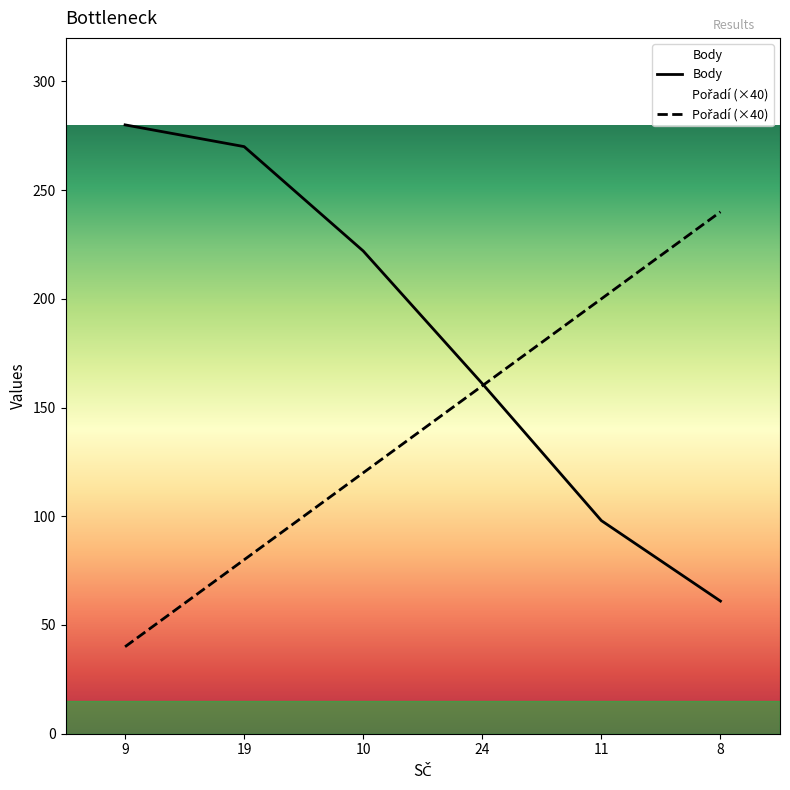

Rank the series by their average value, from lowest to highest.

Pořadí, Body